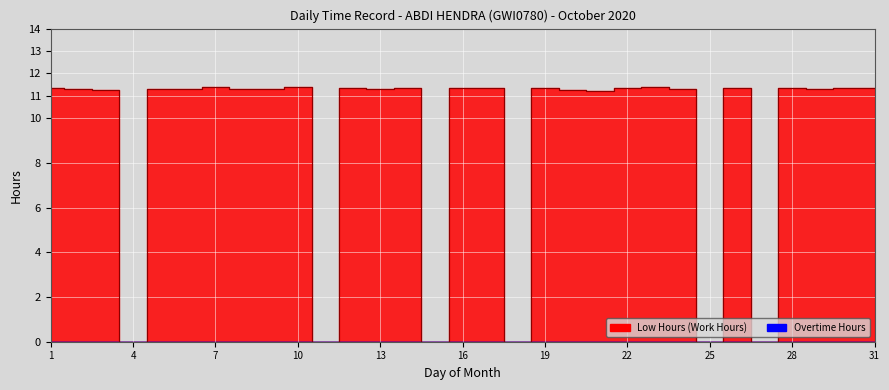

Where does the data first go above 11?

1